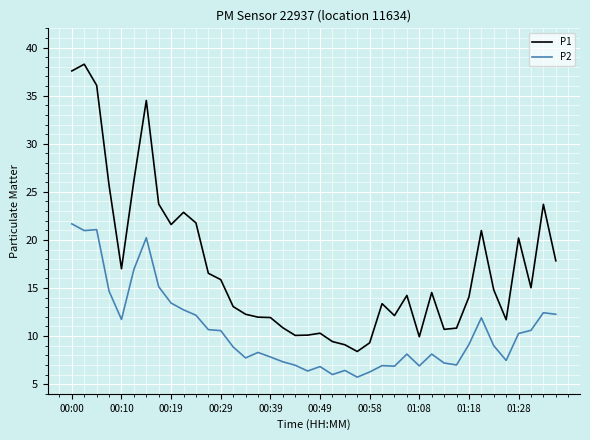

Does the chart display data point markers on the line(s)?

No